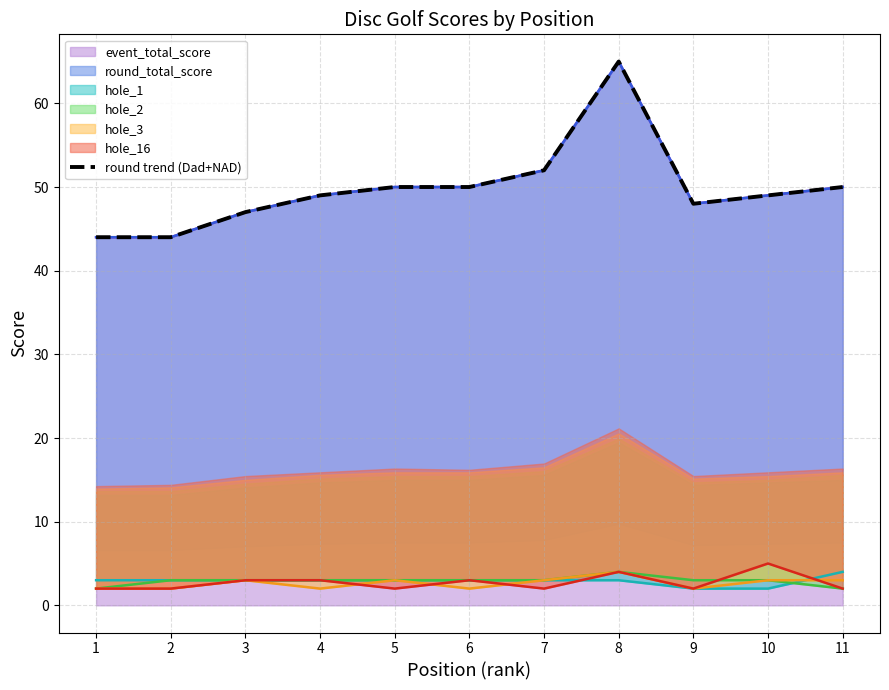

The chart shows a value of 52 at 7. True or false?

True